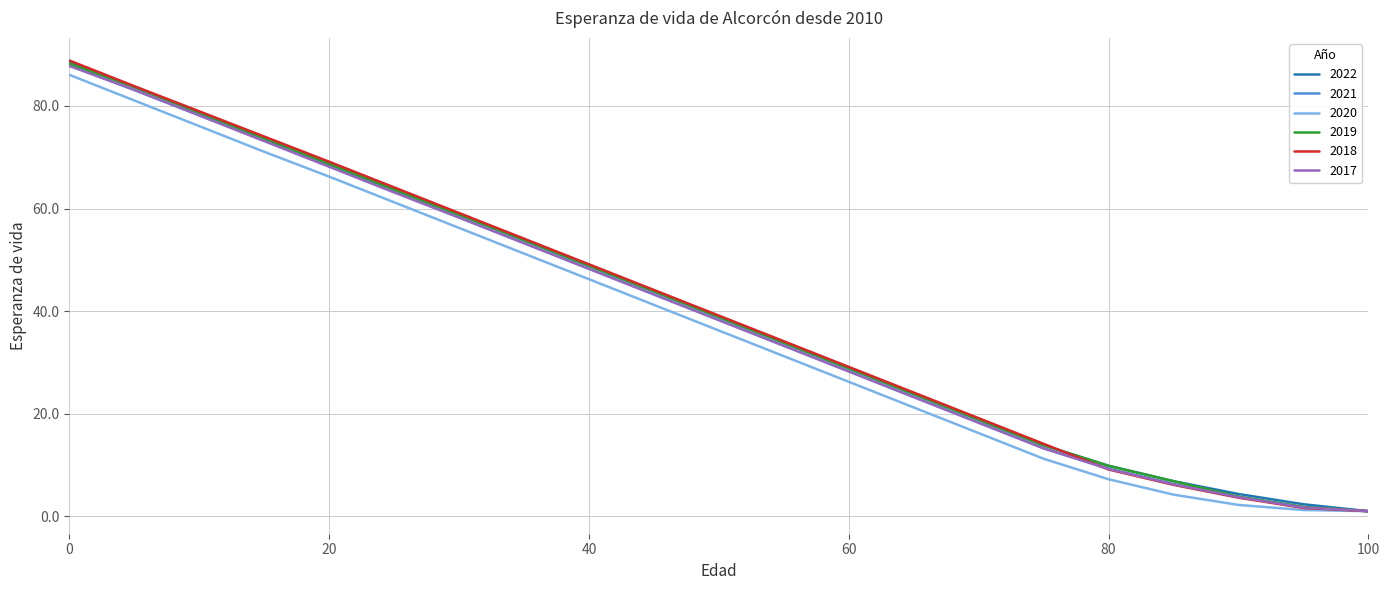

Which series has the largest range (max minus min)?

2018